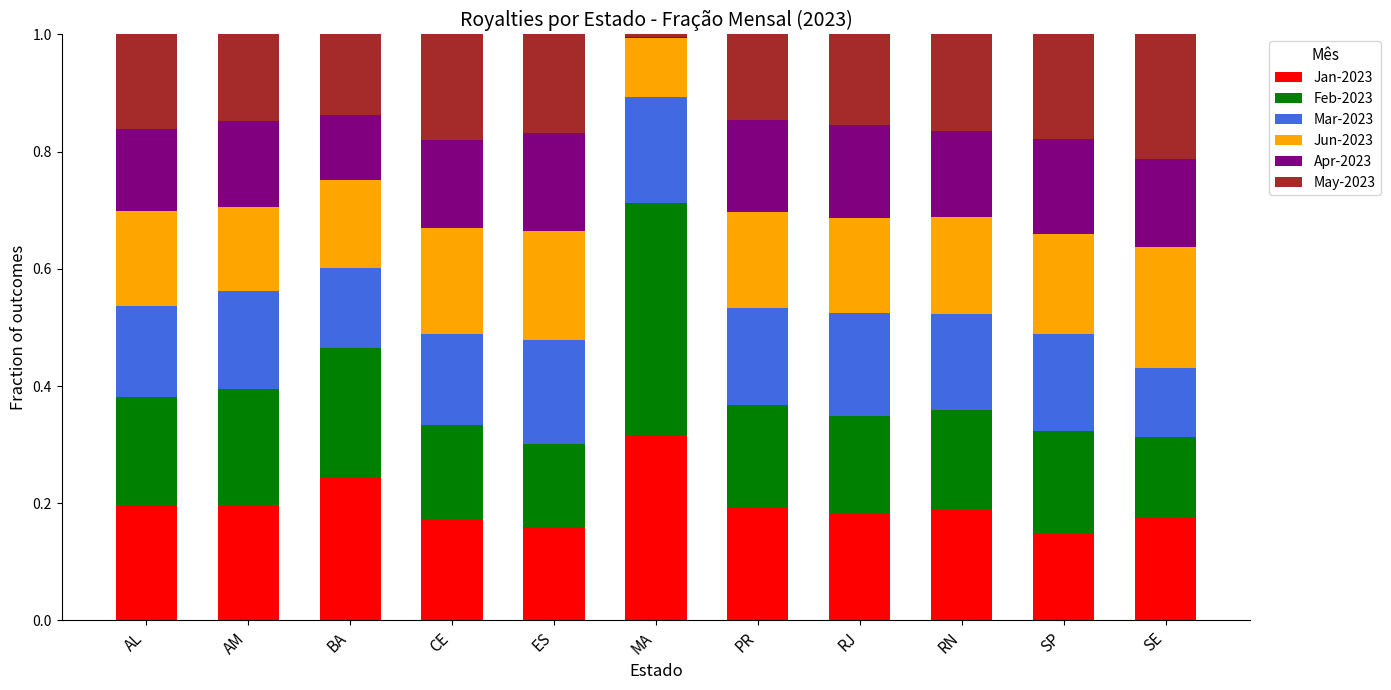

The Jan-2023 series shows 0.2 at RJ. True or false?

True